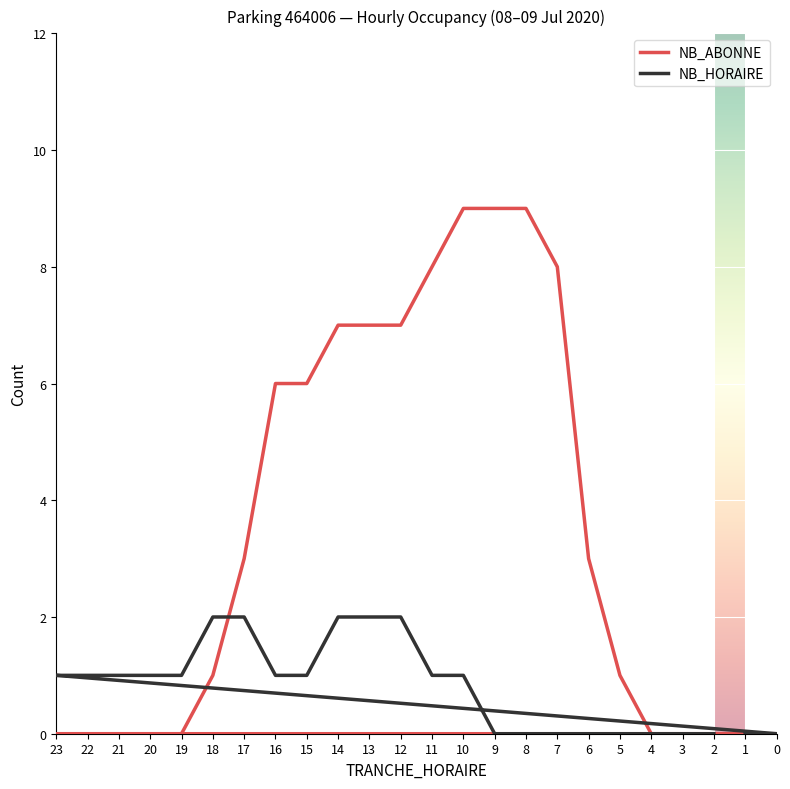

Which series ends up on top after the final intersection of NB_HORAIRE and NB_ABONNE?

NB_HORAIRE